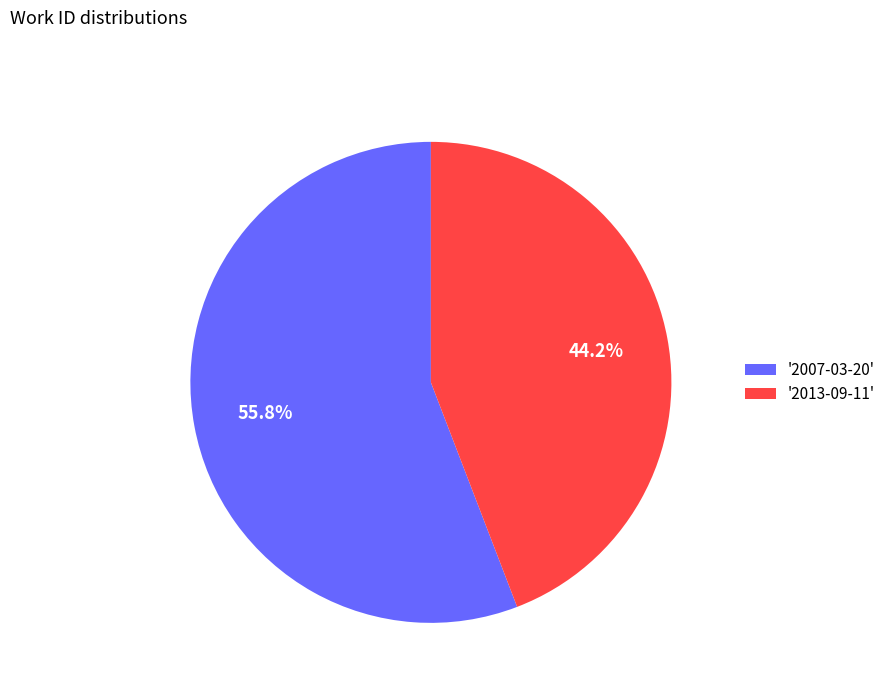

What is the total percentage of '2013-09-11' and '2007-03-20'?

100.0%